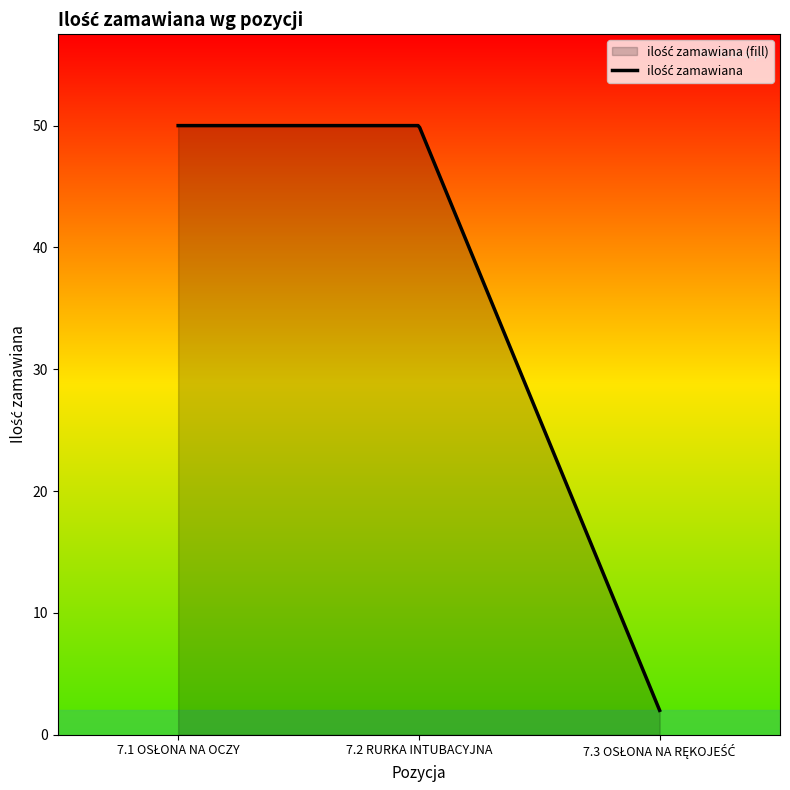

Reading left to right, extract all data points from this chart.

50	50	2